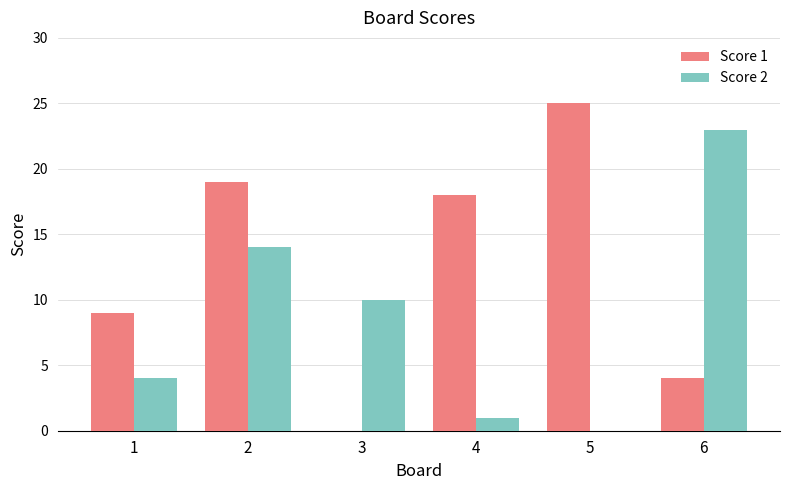

Which series changed the most between 1 and 5?

Score 1